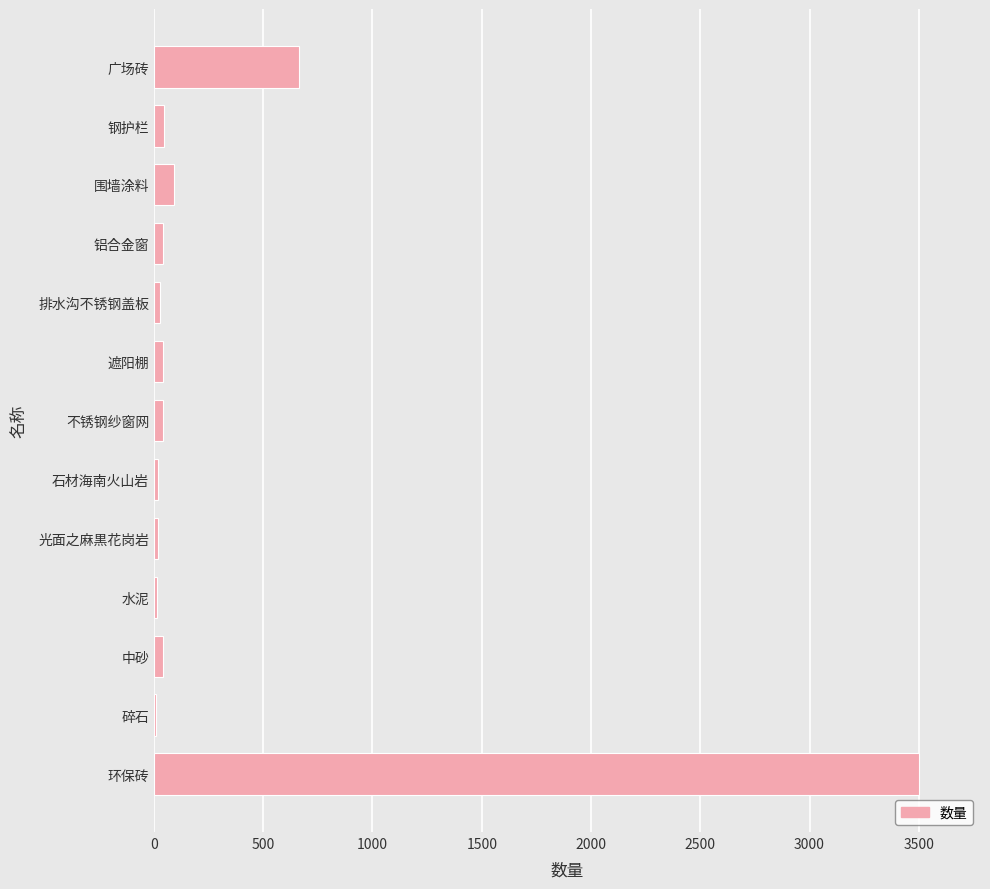

At which label is the value closest to 1754?

广场砖